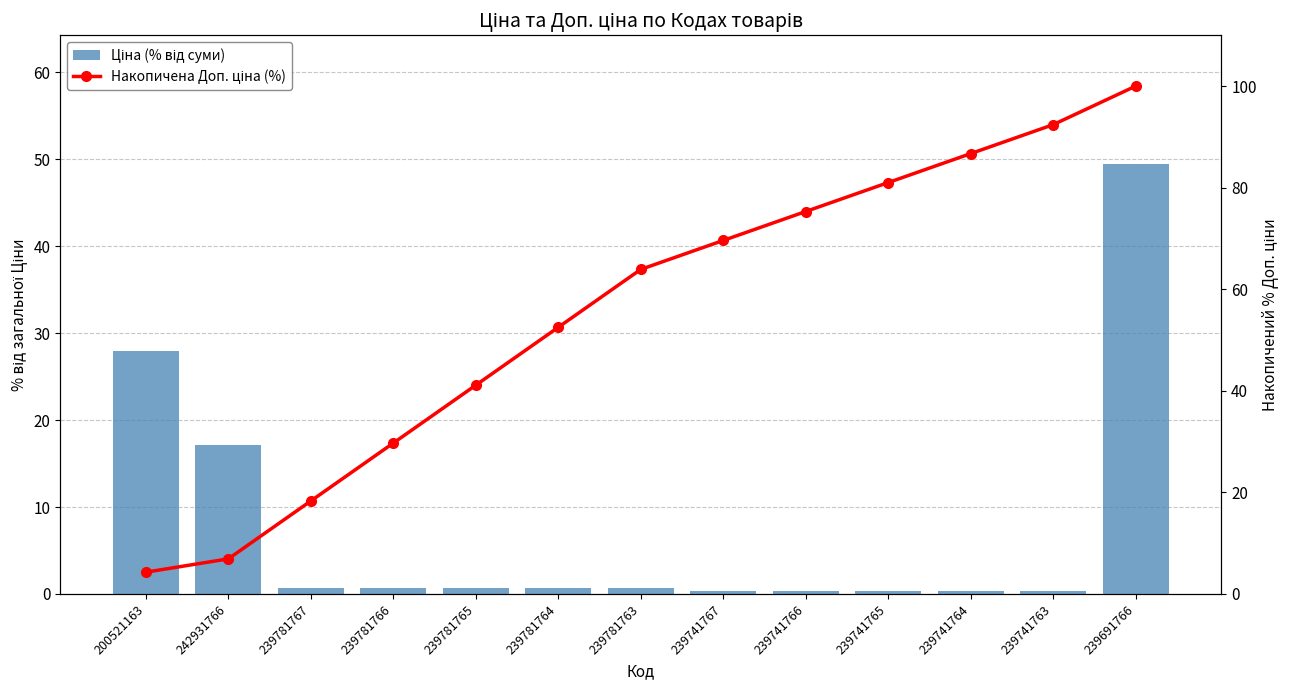

What is the maximum value for Накопичена Доп. ціна (%)?

100.0